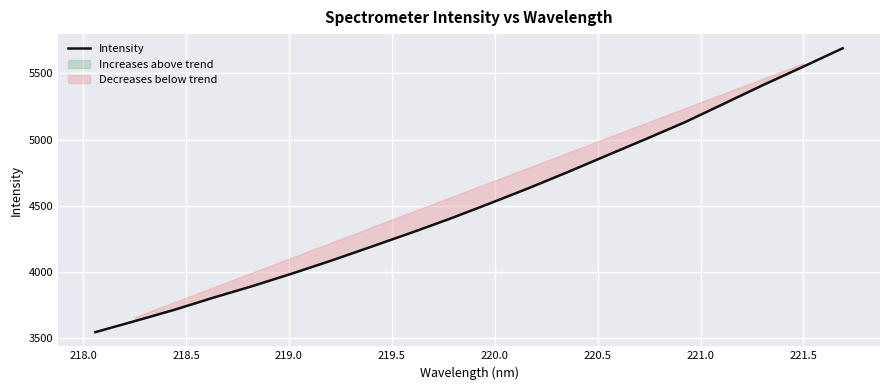

What is the lowest value of the Intensity series?

3546.8